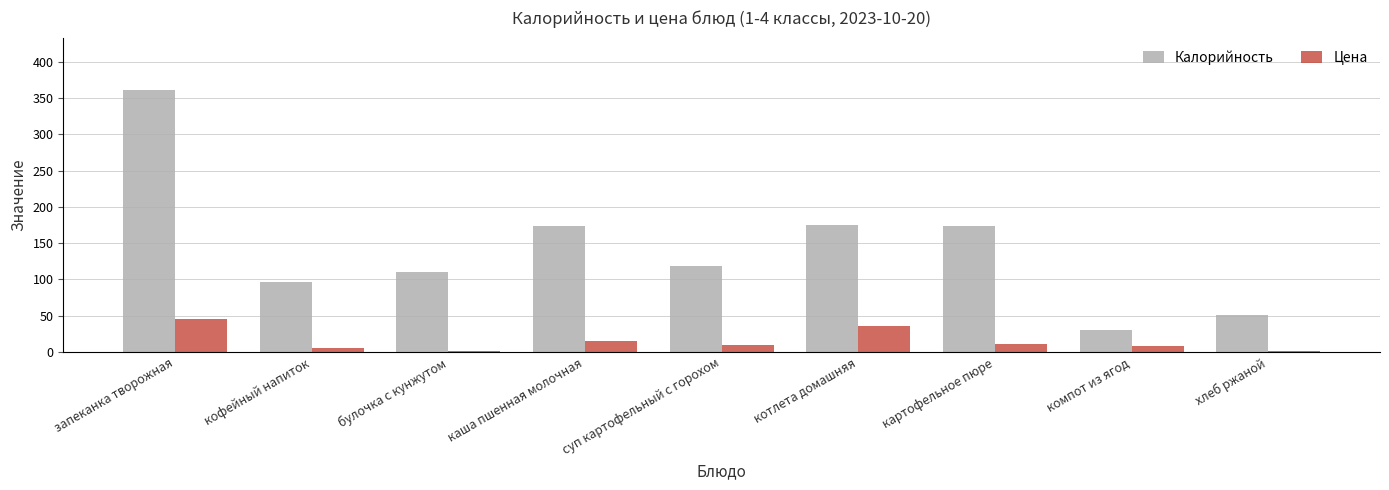

Which series changed the most between суп картофельный с горохом and котлета домашняя?

Калорийность